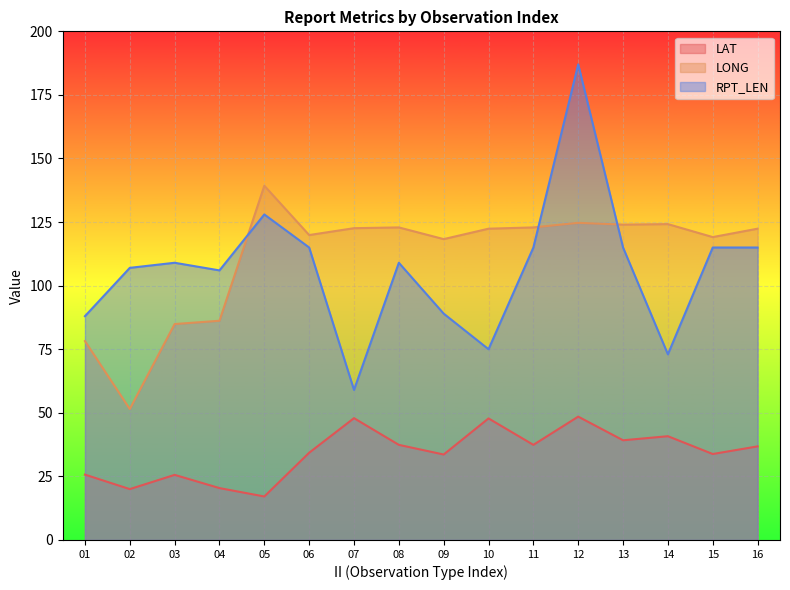

Which series has the largest range (max minus min)?

RPT_LEN